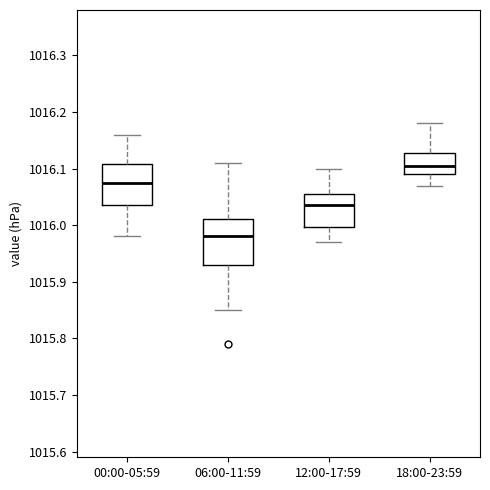

Reading left to right, read every box against the y-axis: the position of its median line, the range the box covers, and the ends of its whiskers. The values are not printed on the chart, so give them approximately, as read against the axis.

00:00-05:59: median 1016.08, box 1016.04 to 1016.11, whiskers 1015.98 to 1016.16
06:00-11:59: median 1015.98, box 1015.93 to 1016.01, whiskers 1015.85 to 1016.11
12:00-17:59: median 1016.04, box 1016.00 to 1016.06, whiskers 1015.97 to 1016.10
18:00-23:59: median 1016.11, box 1016.09 to 1016.13, whiskers 1016.07 to 1016.18